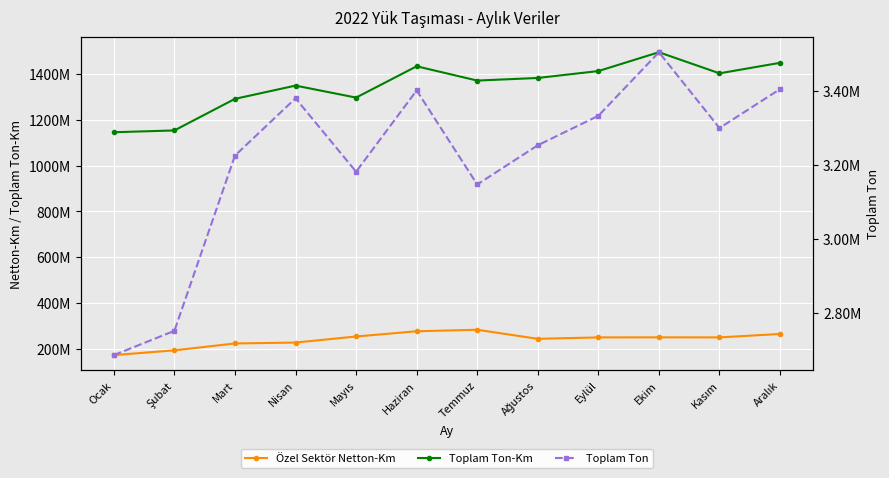

Reading left to right, what are all the values shown in this chart?

Özel Sektör Netton-Km: Ocak=172009648.0	Şubat=192868056.0	Mart=222936560.0	Nisan=226831497.0	Mayıs=253399225.0	Haziran=276221300.7	Temmuz=282818555.1	Ağustos=243207188.6	Eylül=249377789.6	Ekim=249653280.2	Kasım=249454791.9	Aralık=264420496.0
Toplam Ton-Km: Ocak=1146009648.0	Şubat=1153868056.0	Mart=1291936560.0	Nisan=1349831497.0	Mayıs=1297399225.0	Haziran=1434221300.7	Temmuz=1371818555.1	Ağustos=1383207188.6	Eylül=1413377789.6	Ekim=1495653280.2	Kasım=1403454791.9	Aralık=1449420496.0
Toplam Ton: Ocak=2686416.0	Şubat=2752039.0	Mart=3225576.0	Nisan=3380374.0	Mayıs=3182014.0	Haziran=3401666.0	Temmuz=3147499.2	Ağustos=3253533.6	Eylül=3333055.3	Ekim=3504862.6	Kasım=3300030.2	Aralık=3405156.0